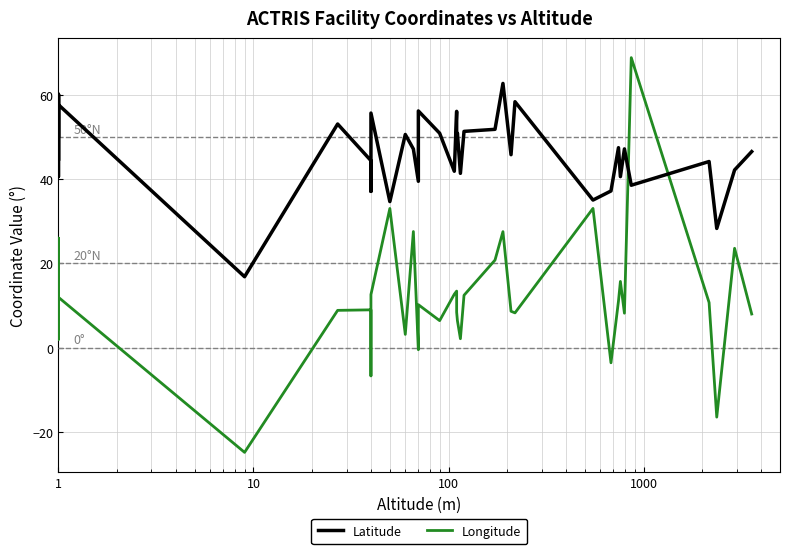

Which series has the widest spread of values?

Longitude